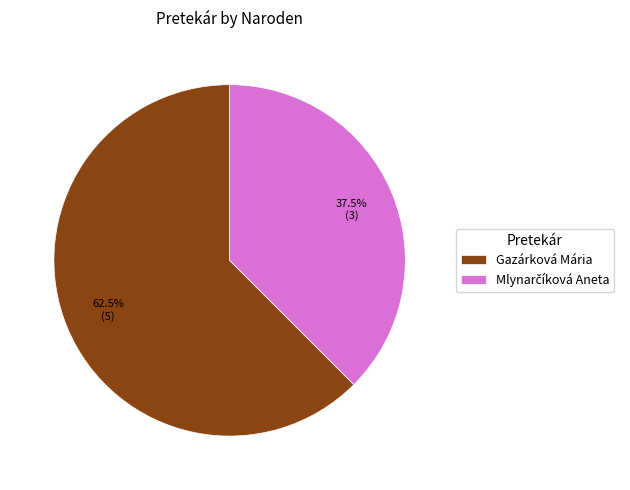

What is the majority slice?

Gazárková Mária